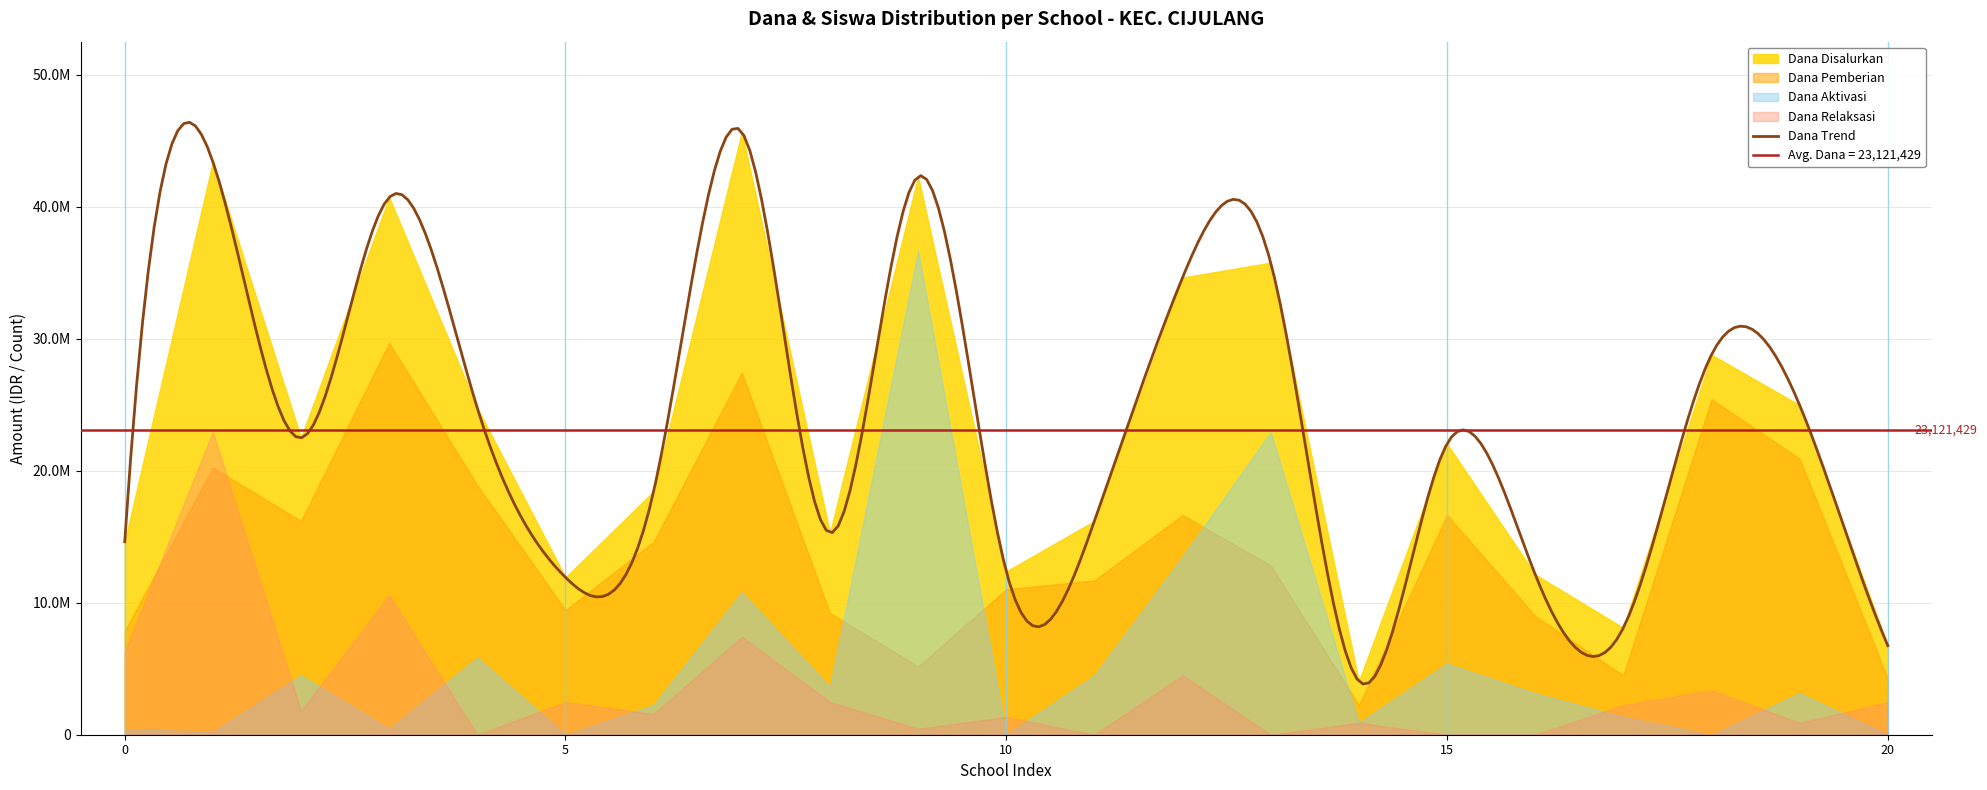

Reading left to right, what are all the values shown in this chart?

Dana Disalurkan: 14625000	43425000	22500000	40725000	24750000	11925000	18450000	45675000	15300000	42300000	12375000	16200000	34650000	35775000	4050000	22050000	12150000	8100000	28800000	24975000	6750000
Dana Pemberian: 7875000	20250000	16200000	29700000	18900000	9450000	14625000	27450000	9225000	5175000	11025000	11700000	16650000	12825000	2250000	16650000	9000000	4500000	25425000	20925000	4275000
Siswa Disalurkan: 37	116	56	94	60	32	45	111	35	99	32	40	87	80	11	53	29	25	72	56	18
Dana Aktivasi: 450000	225000	4500000	450000	5850000	0	2250000	10800000	3600000	36675000	0	4500000	13500000	22950000	900000	5400000	3150000	1350000	0	3150000	0
Siswa Pemberian: 18	47	38	69	47	21	34	63	21	13	27	30	39	29	5	41	22	11	58	47	11
Dana Relaksasi: 6300000	22950000	1800000	10575000	0	2475000	1575000	7425000	2475000	450000	1350000	0	4500000	0	900000	0	0	2250000	3375000	900000	2475000